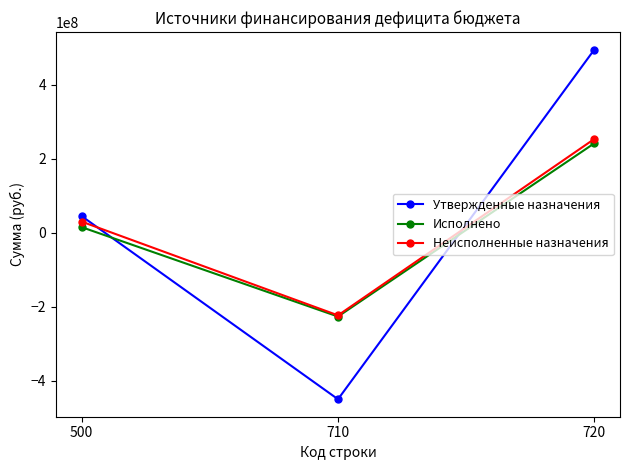

Where does the Исполнено series first go above 14911509?

500